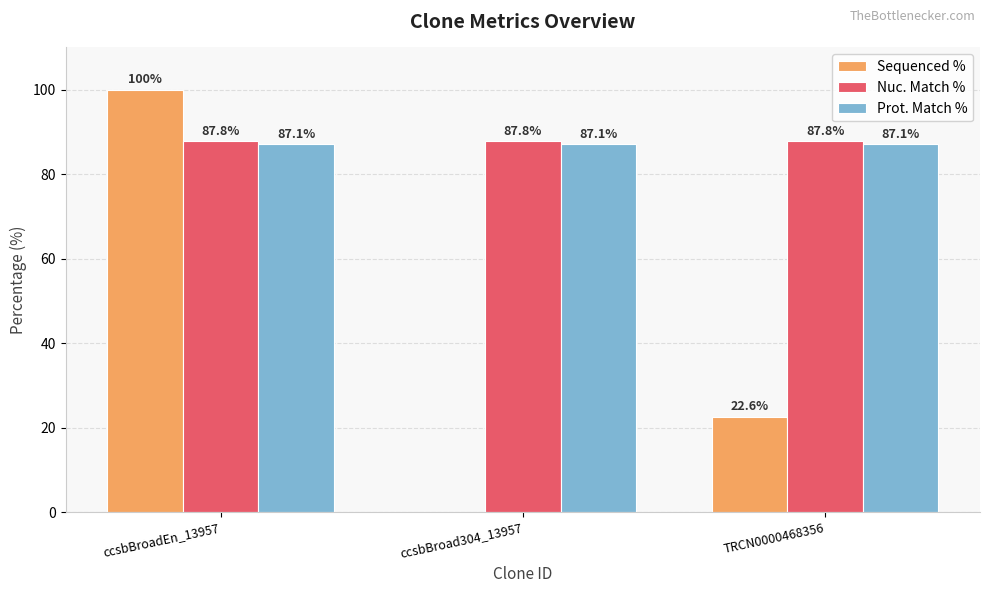

True or false: Sequenced % has a value of 22.6 at TRCN0000468356.

True